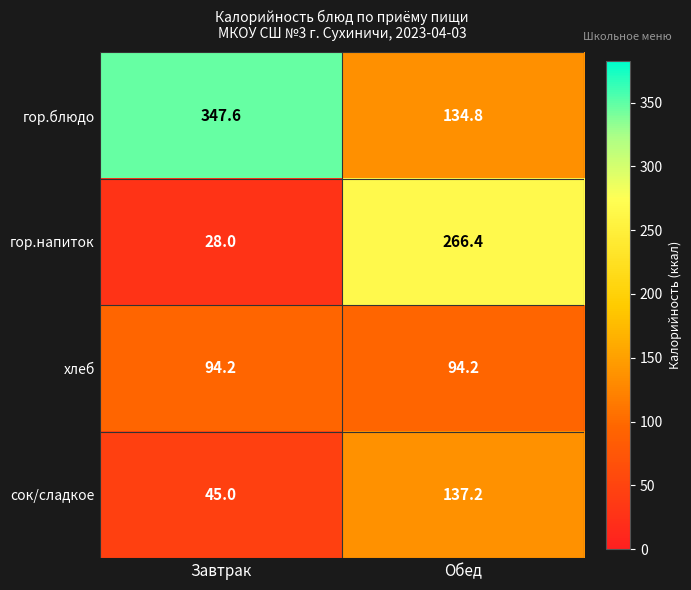

How many data points does each series have?

2